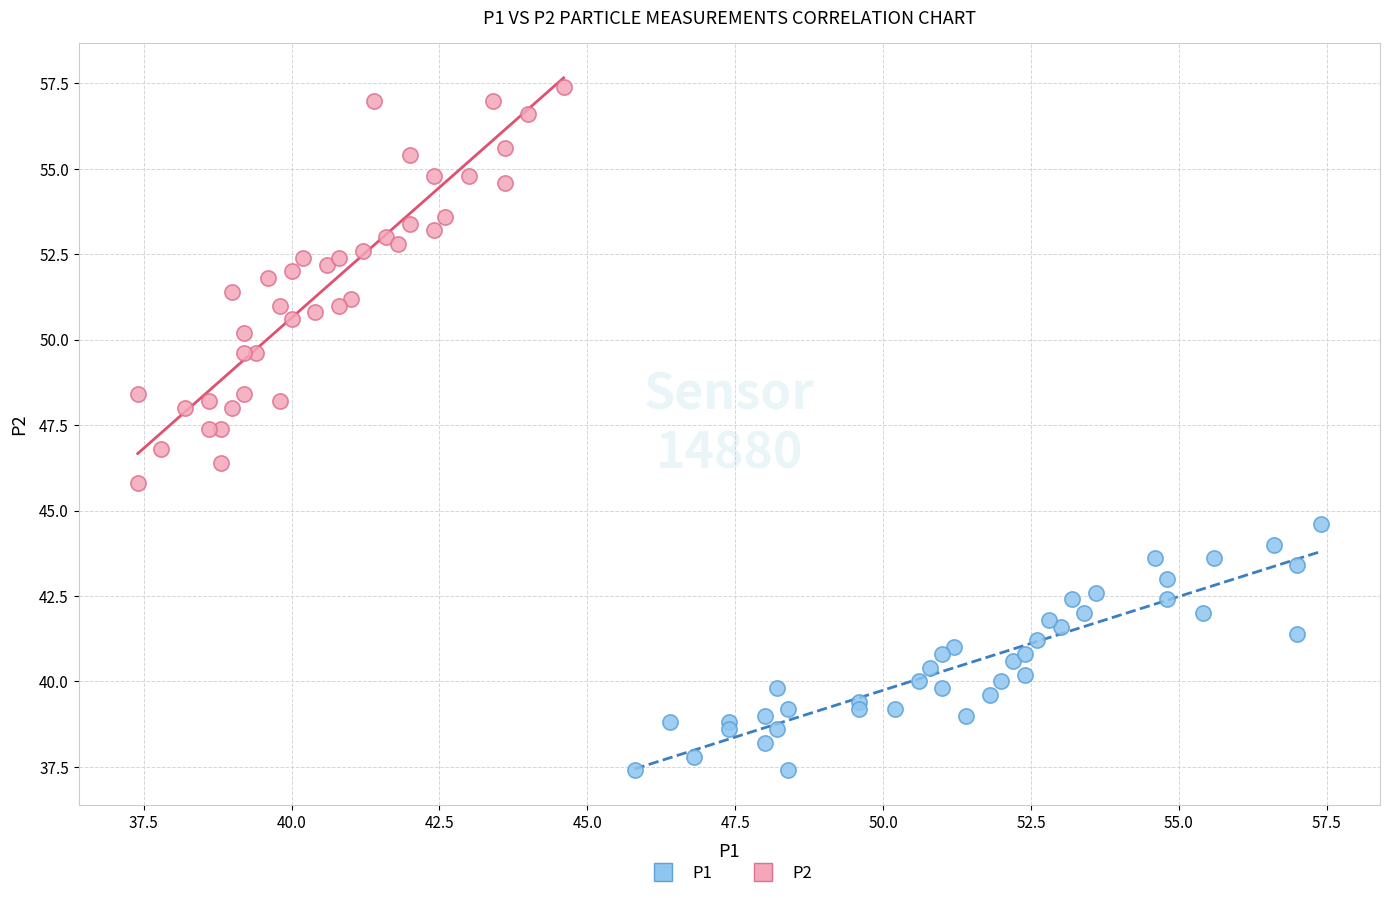

Which series has the widest spread of Y values?

P2